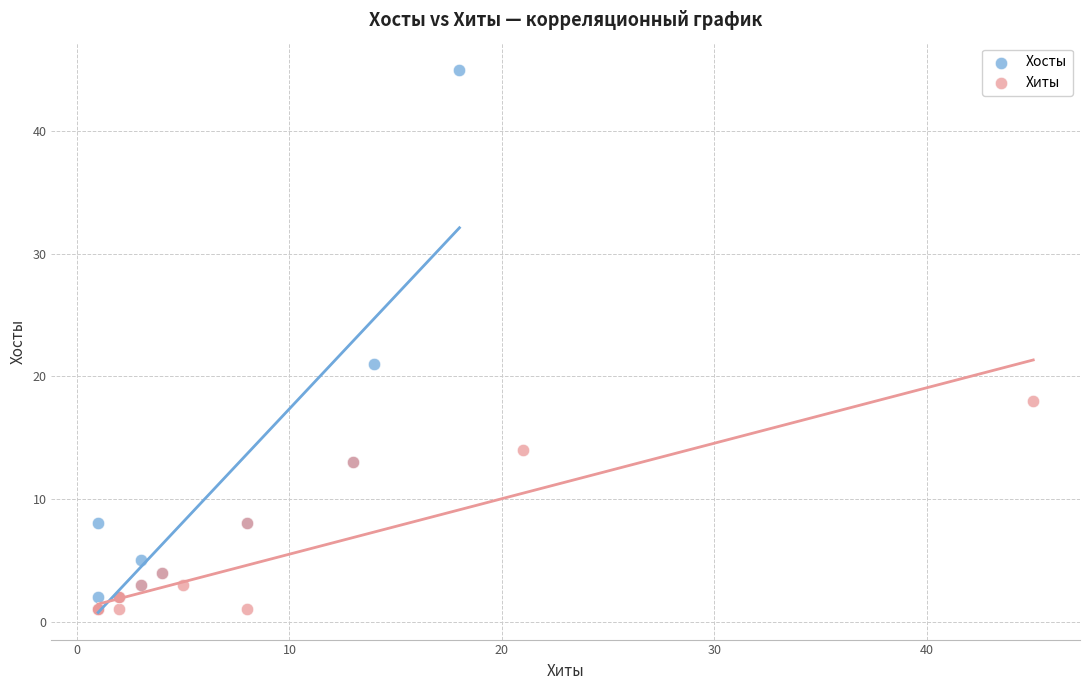

Which series has the largest Y range (max minus min)?

Хосты